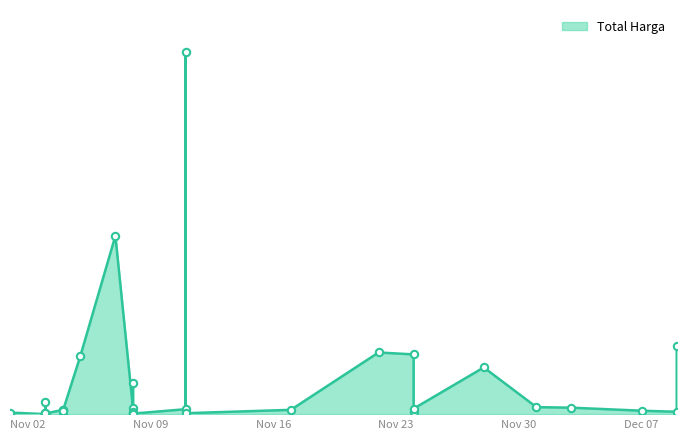

Which has a higher value, 2021-11-24 or 2021-12-07?

2021-12-07